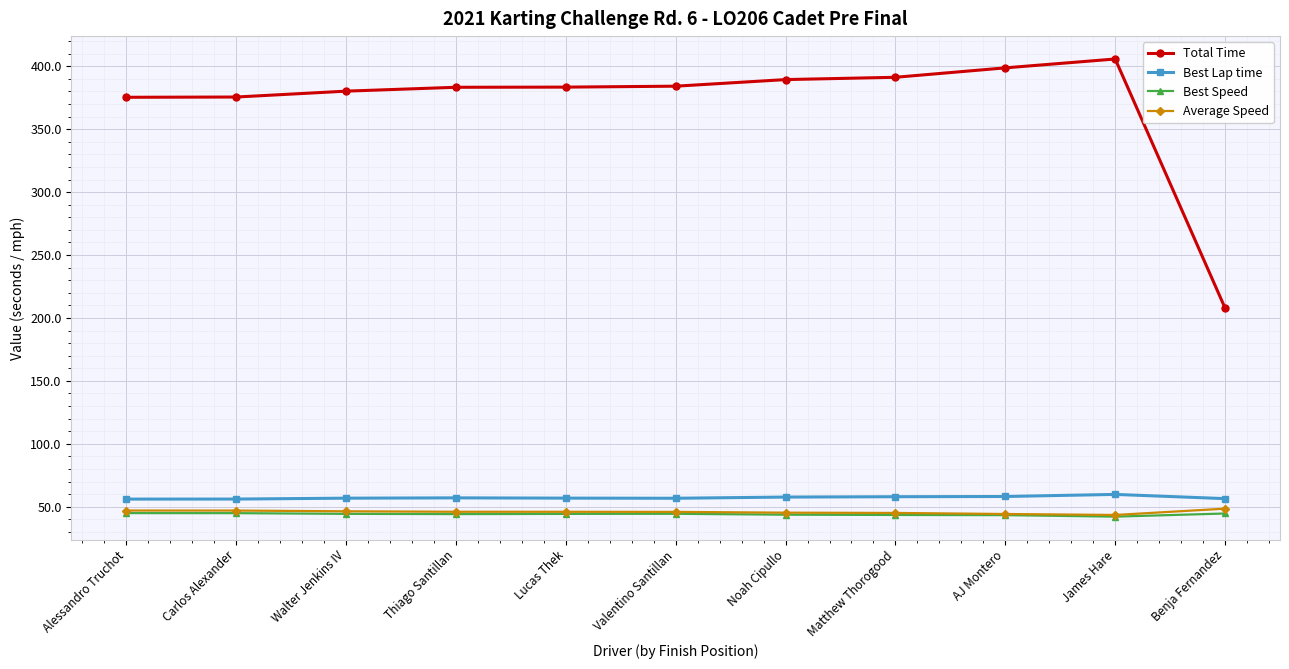

Which series has the largest total across all categories?

Total Time